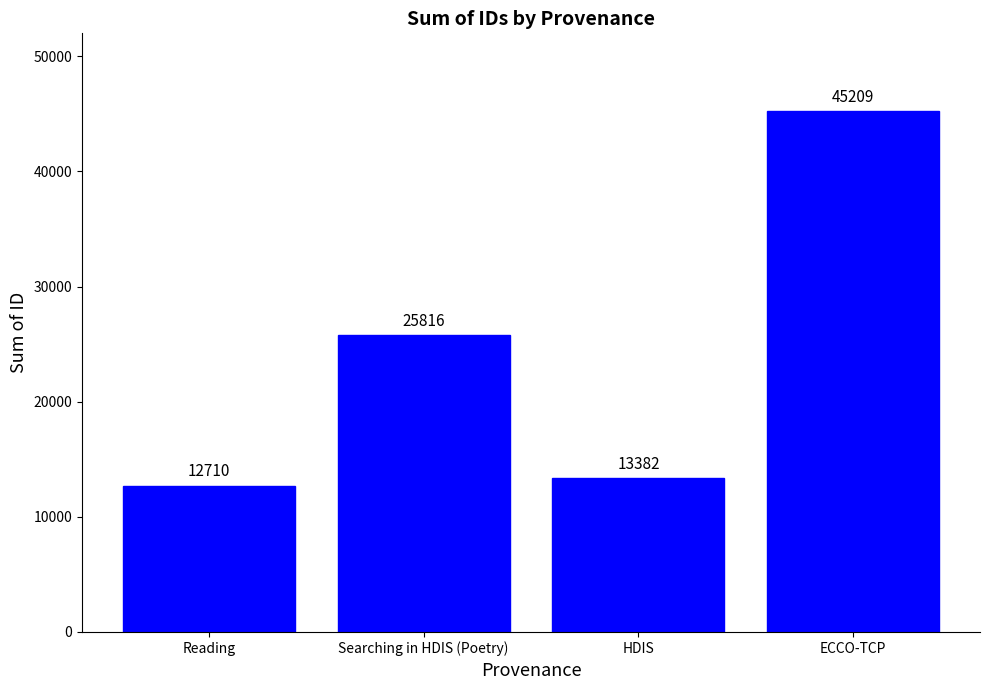

The chart shows a value of 15162 at Searching in HDIS (Poetry). True or false?

False